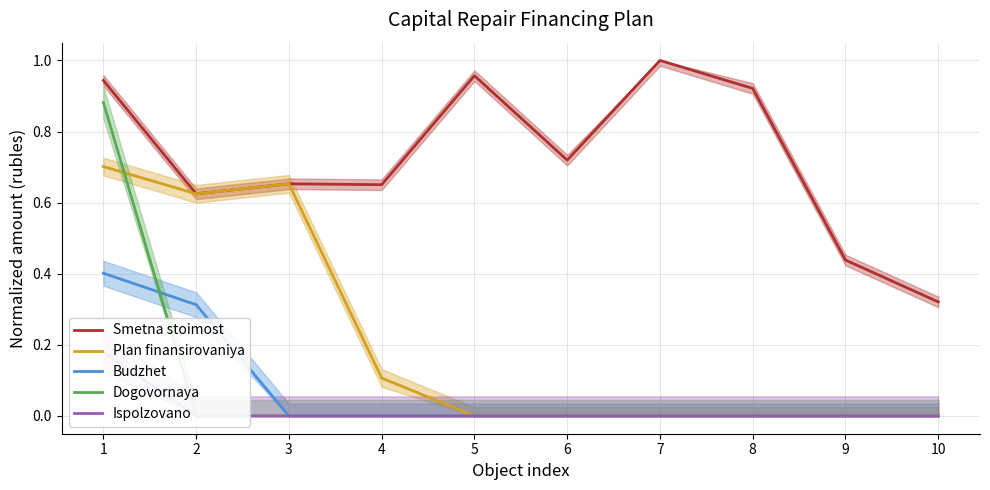

Is it true that Budzhet equals -0.2 at 10?

False